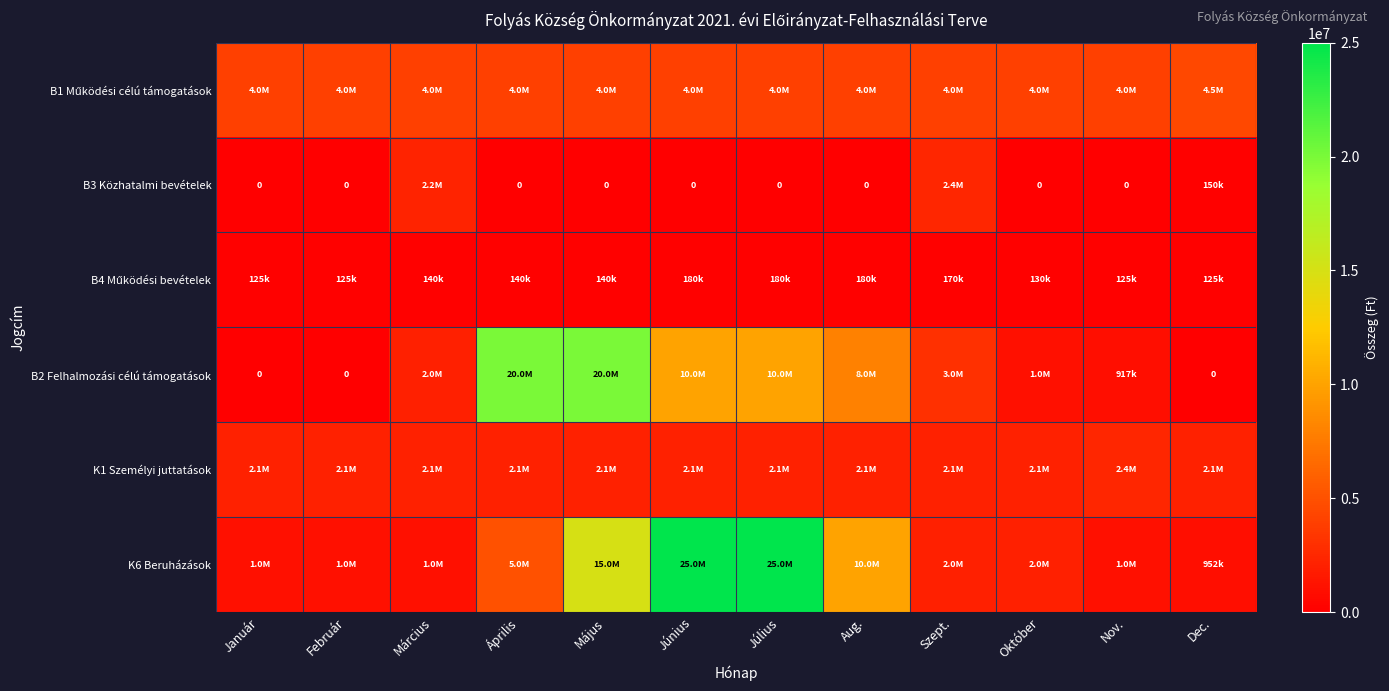

What value does the B4 Működési bevételek series have at Aug., to the nearest 100?

180000